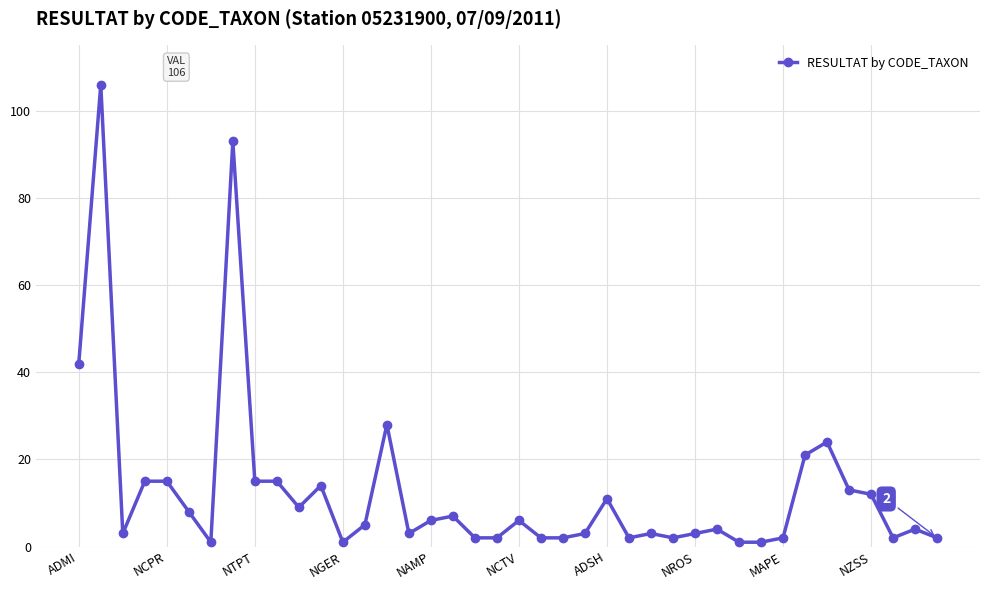

What is the average value?

13